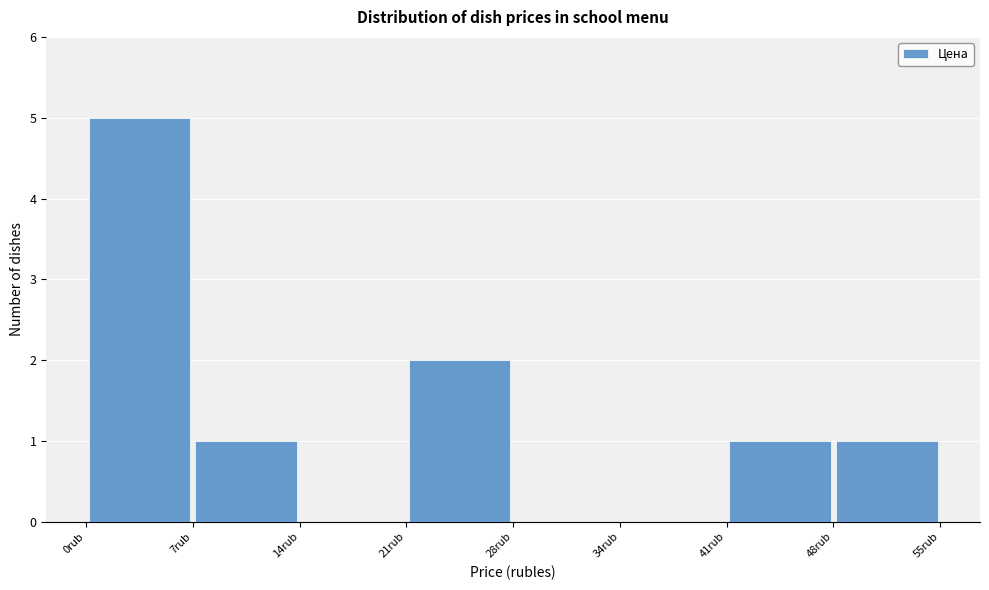

Reading left to right, transcribe this chart: for each bar, give the range it covers on the x-axis and its height. Neither the bar edges nor the heights are printed on the chart, so give them approximately, as read against the axes.

0 to 7: 5
7 to 14: 1
14 to 21: 0
21 to 28: 2
28 to 34: 0
34 to 41: 0
41 to 48: 1
48 to 55: 1